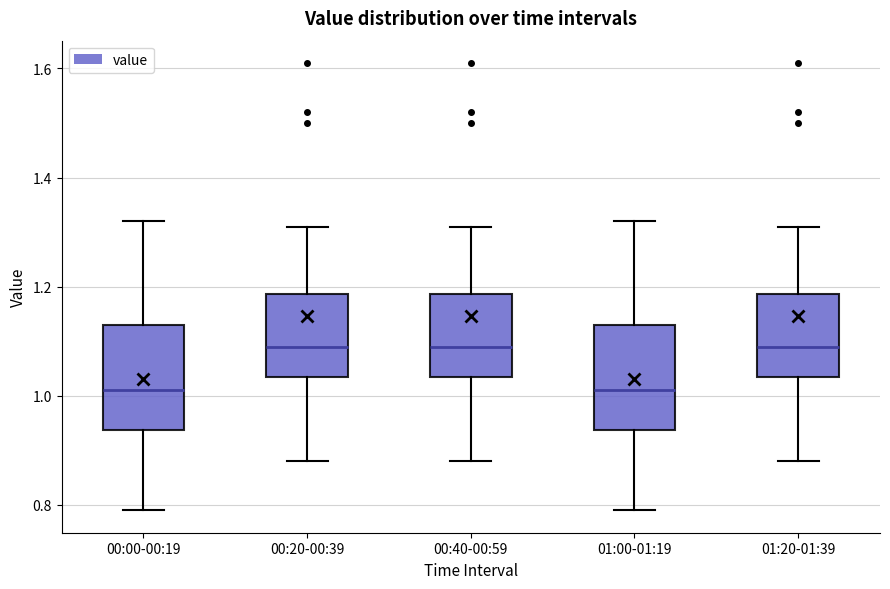

Where is the upper edge of the box for 01:00-01:19 on the y-axis? The values are not printed on the chart, so give them approximately, as read against the axis.

1.14